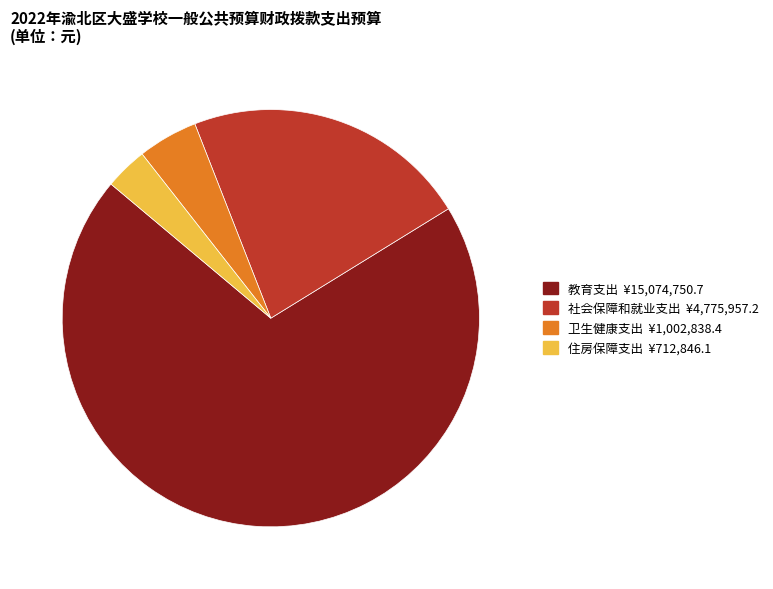

What is the largest slice in the pie chart?

教育支出